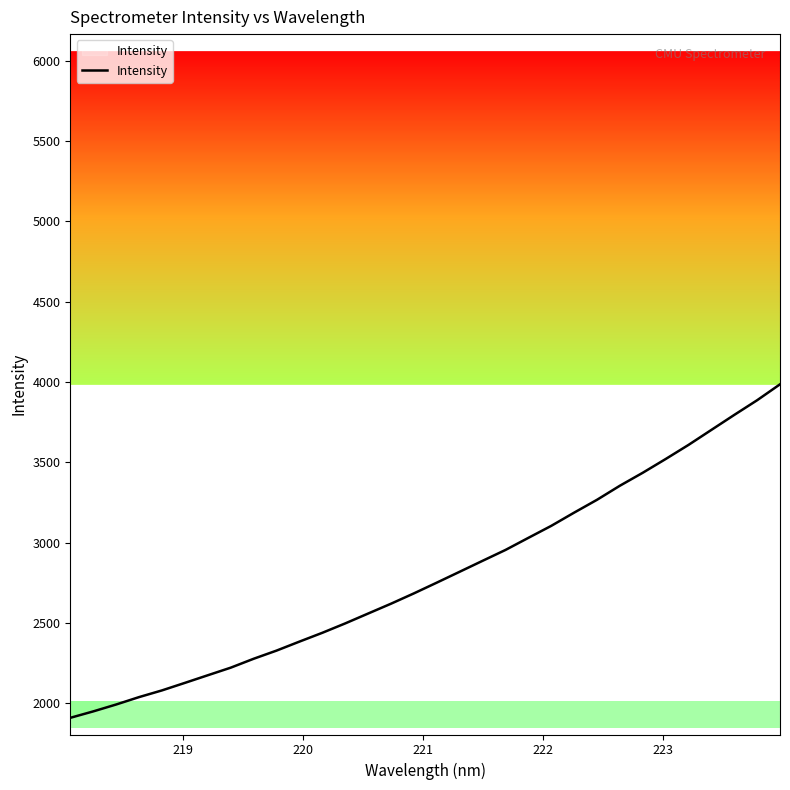

What is the smallest value displayed?

1909.5